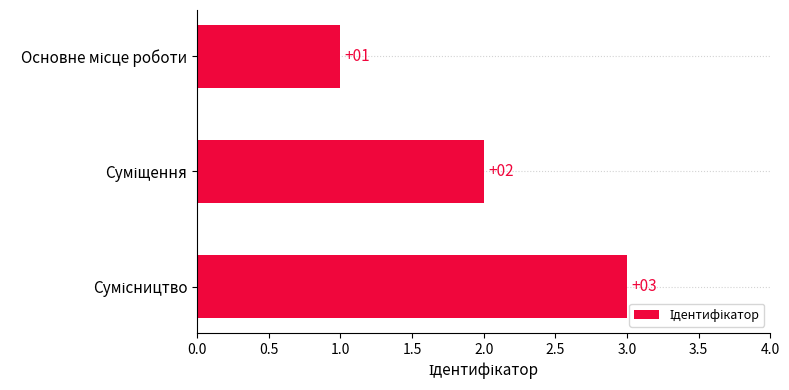

Does the chart contain stacked bars?

No